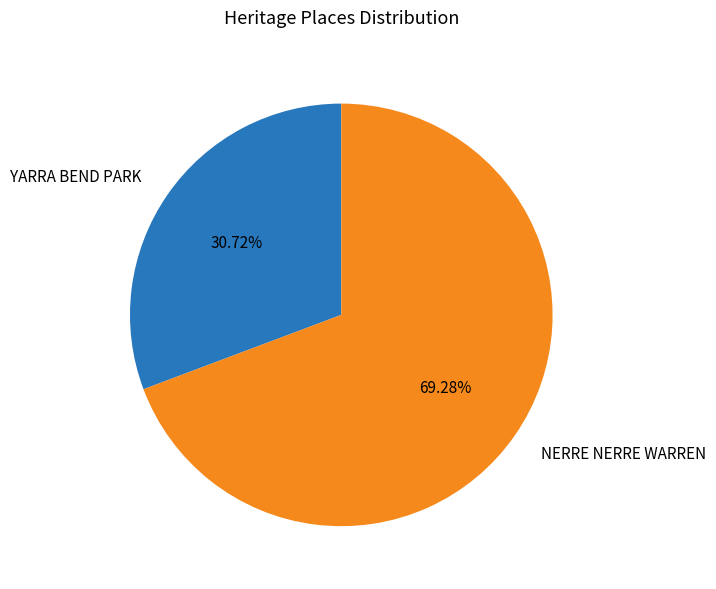

To the nearest percent, what percentage of the pie is YARRA BEND PARK?

31%